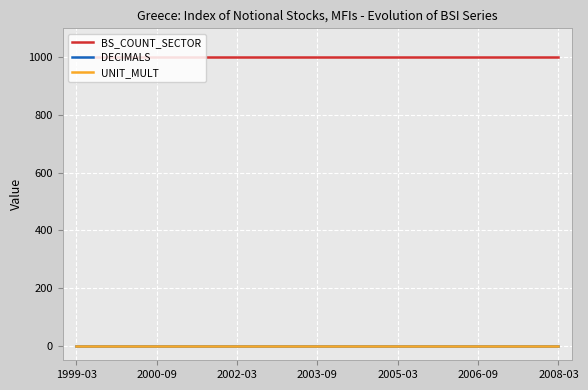

Which series has the largest total across all categories?

BS_COUNT_SECTOR